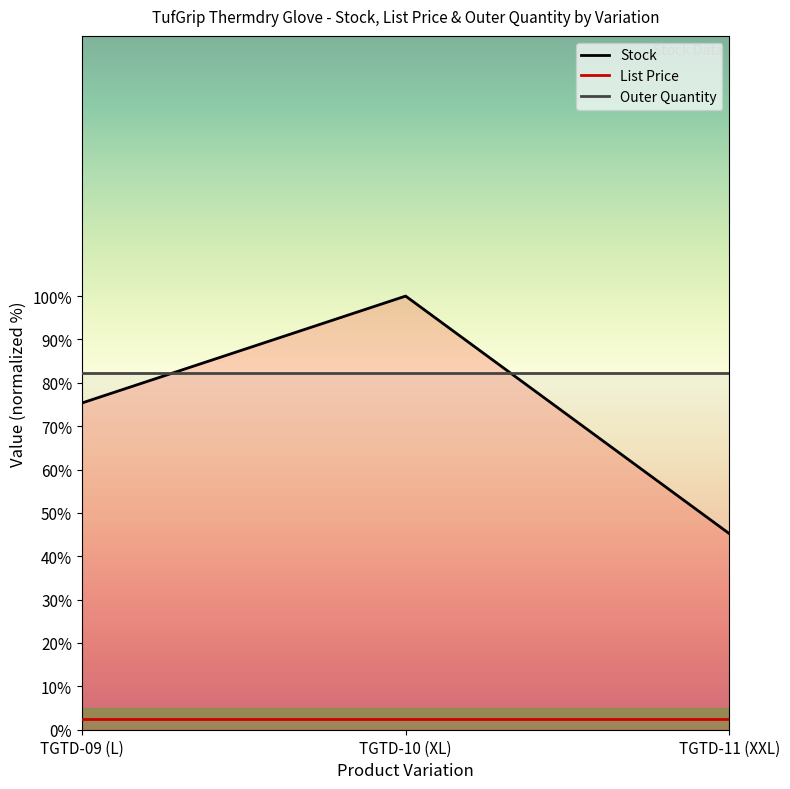

What is the approximate value of Stock at TGTD-11 (XXL)?

45.2